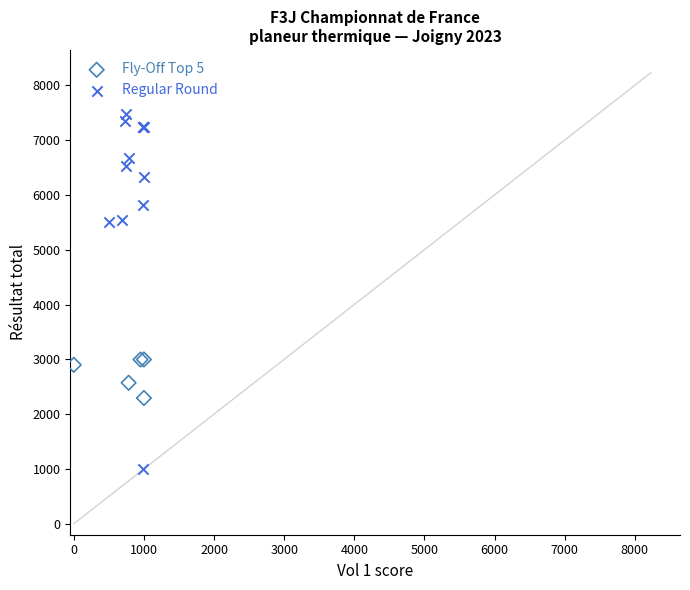

Which series reaches the maximum Y coordinate?

Regular Round